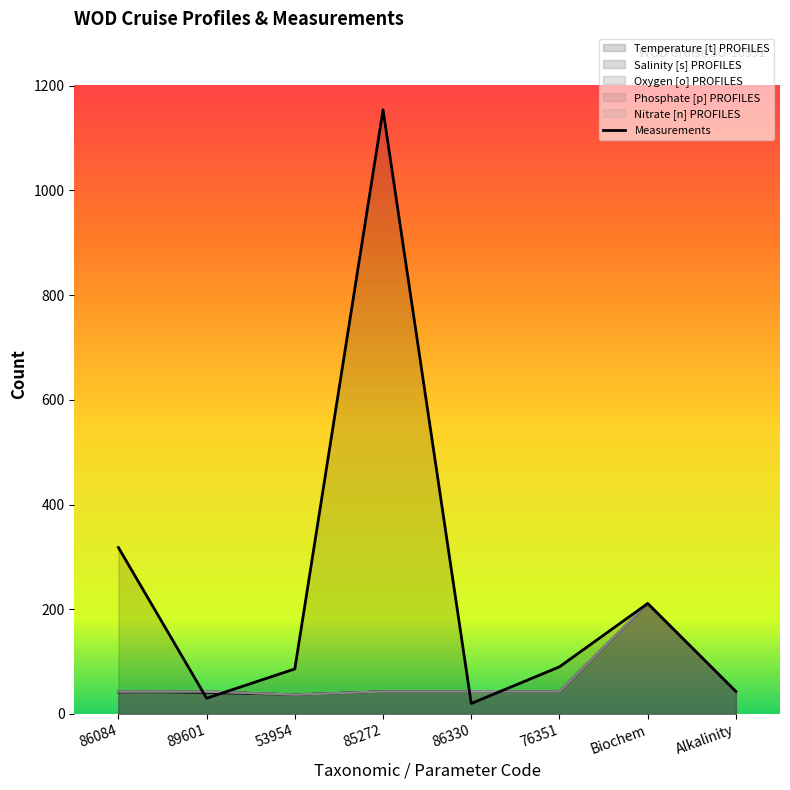

Approximately how many times larger is the value at 76351 compared to 89601?

3.0